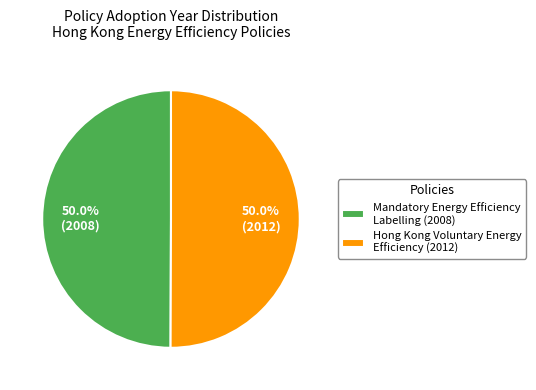

How many segments does this pie chart have?

2